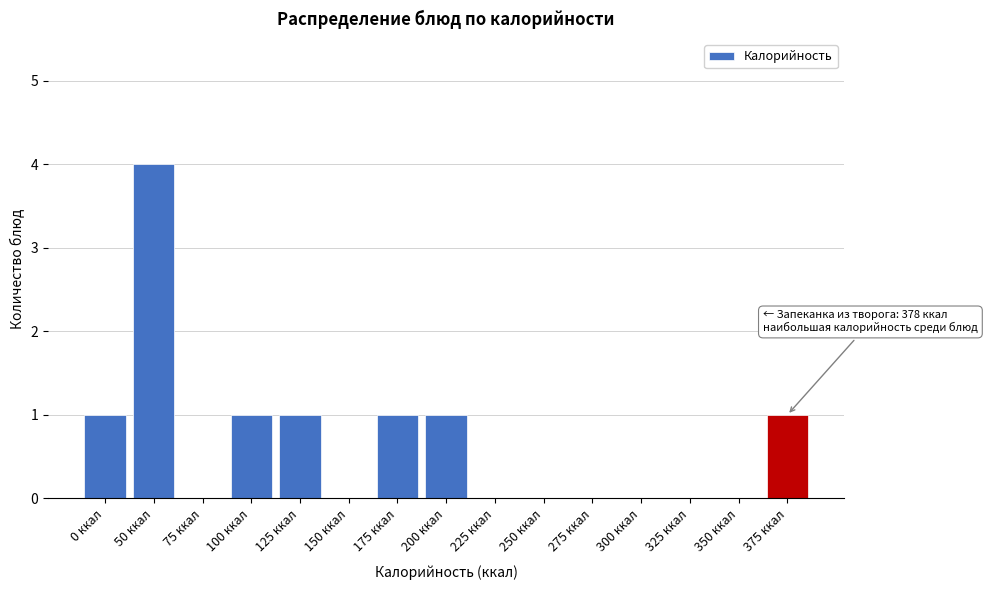

Reading left to right, list all the values displayed in this chart.

0 ккал=1	50 ккал=4	75 ккал=0	100 ккал=1	125 ккал=1	150 ккал=0	175 ккал=1	200 ккал=1	225 ккал=0	250 ккал=0	275 ккал=0	300 ккал=0	325 ккал=0	350 ккал=0	375 ккал=1